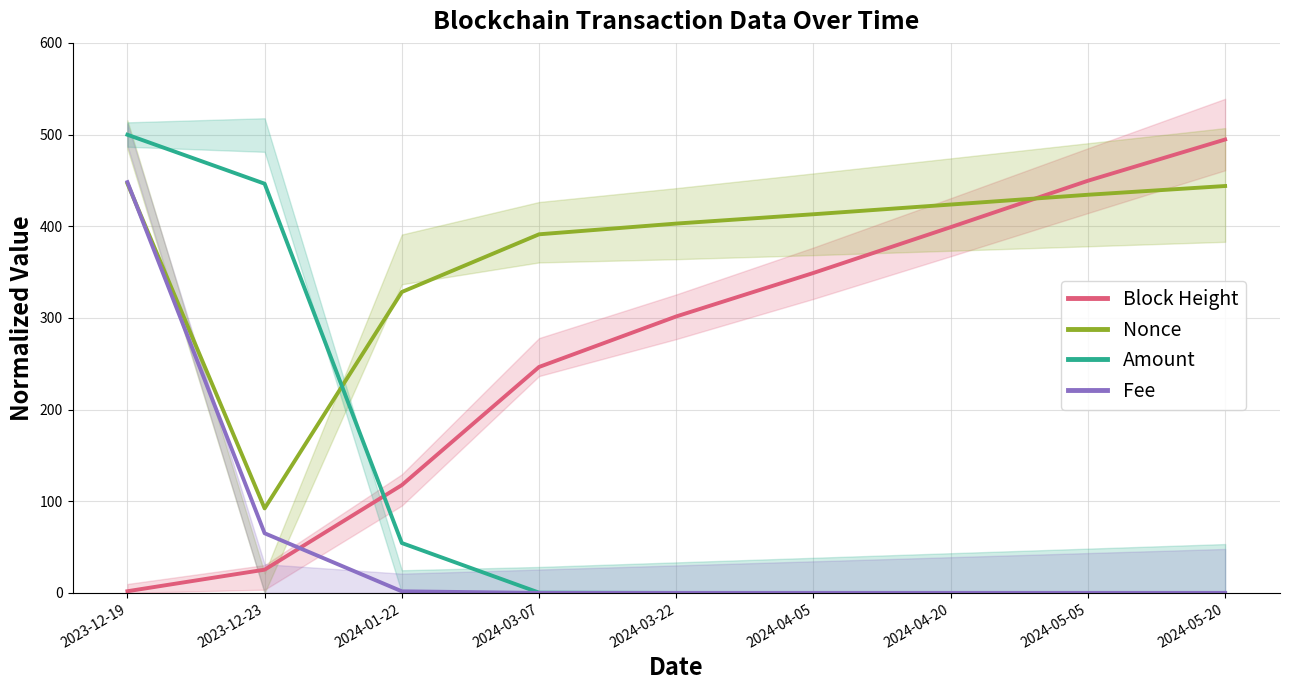

How many lines are shown in the chart?

4